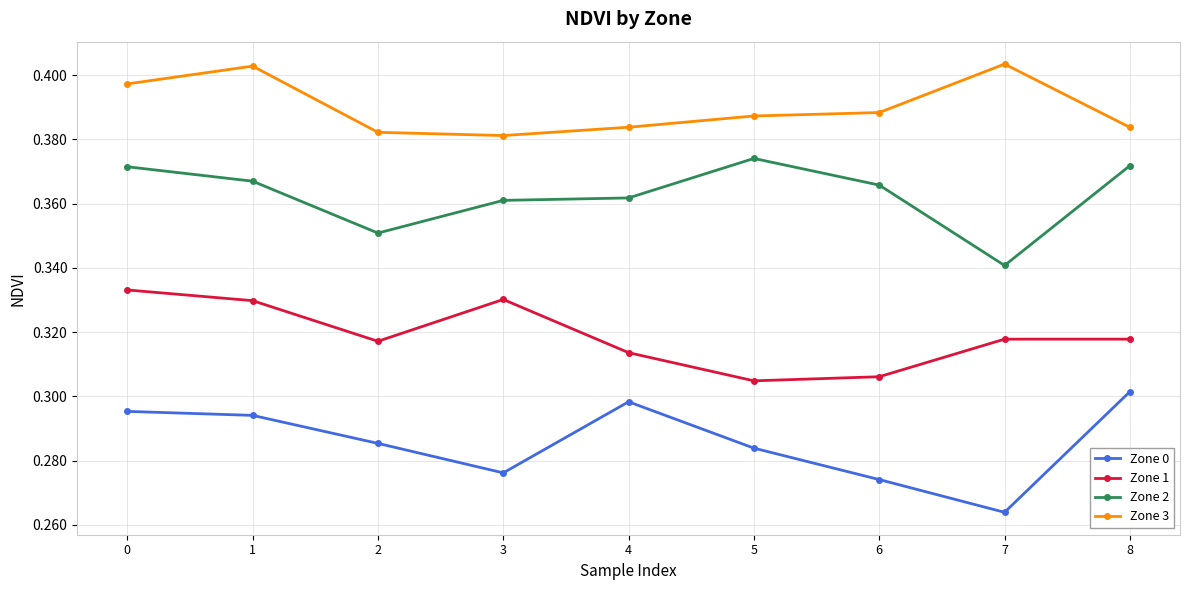

How many lines are shown in the chart?

4